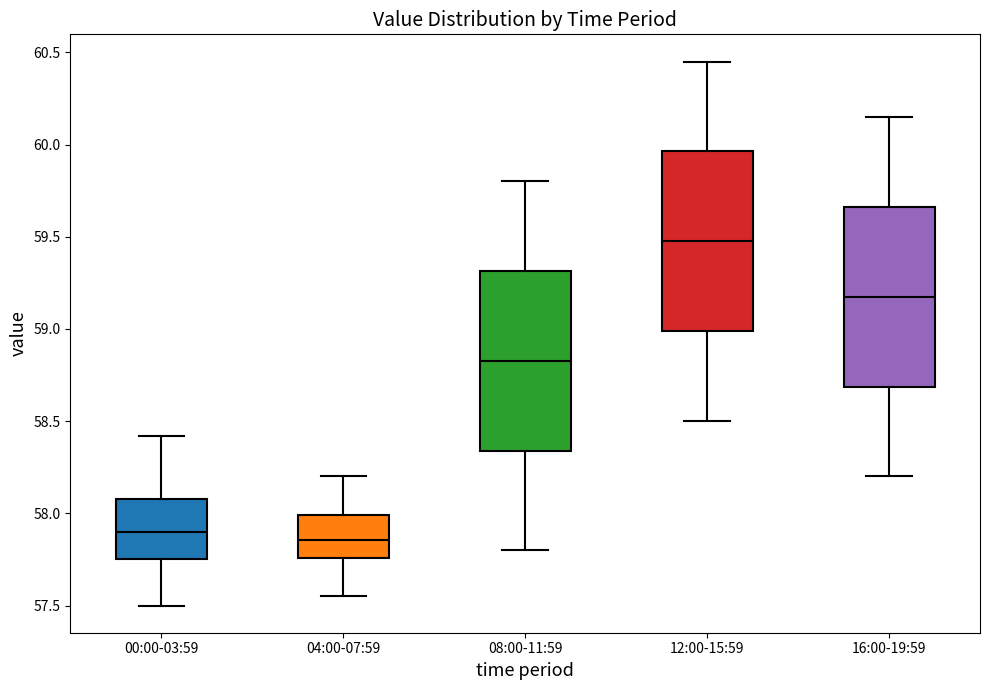

Reading left to right, read every box against the y-axis: the position of its median line, the range the box covers, and the ends of its whiskers. The values are not printed on the chart, so give them approximately, as read against the axis.

00:00-03:59: median 57.90, box 57.75 to 58.10, whiskers 57.50 to 58.40
04:00-07:59: median 57.85, box 57.75 to 58.00, whiskers 57.55 to 58.20
08:00-11:59: median 58.85, box 58.35 to 59.30, whiskers 57.80 to 59.80
12:00-15:59: median 59.50, box 59.00 to 59.95, whiskers 58.50 to 60.45
16:00-19:59: median 59.20, box 58.70 to 59.65, whiskers 58.20 to 60.15